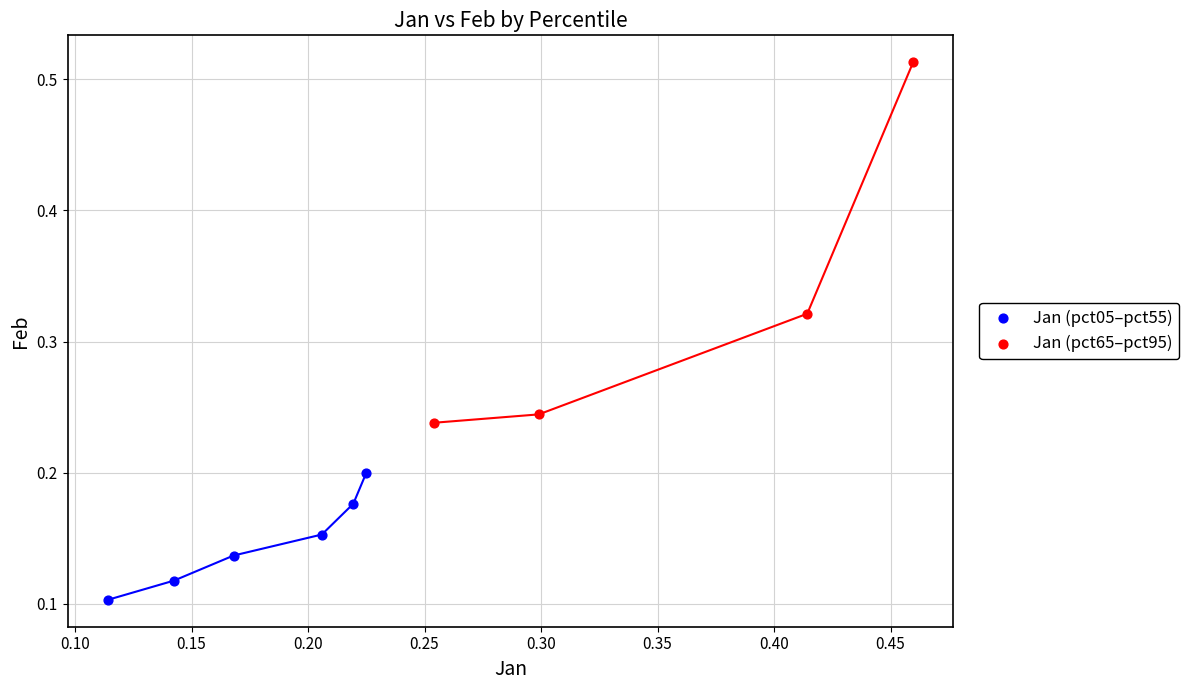

Which series has the widest spread of Y values?

Jan (pct65–pct95)